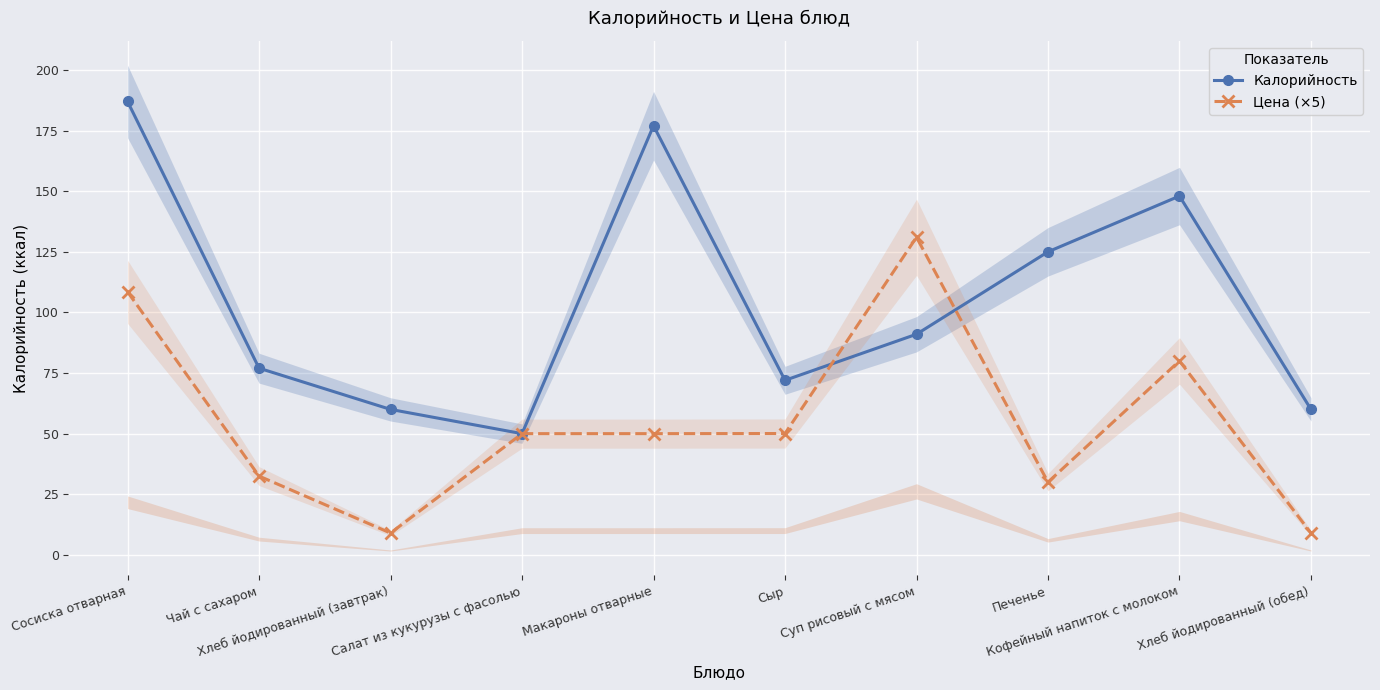

At which category does Калорийность reach its first local peak?

Макароны отварные